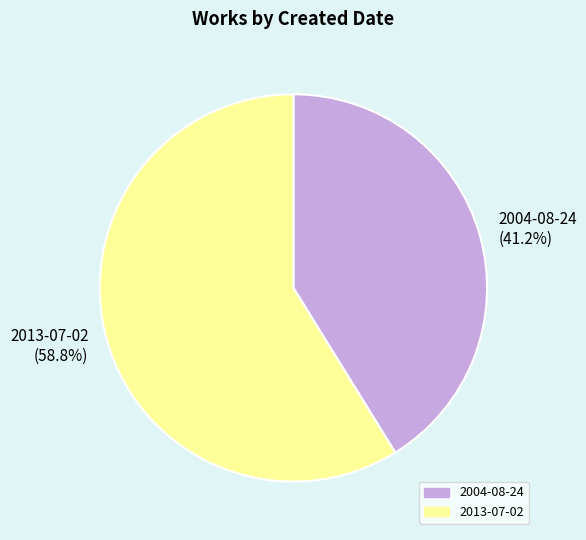

Rank the categories by value from highest to lowest.

2013-07-02, 2004-08-24